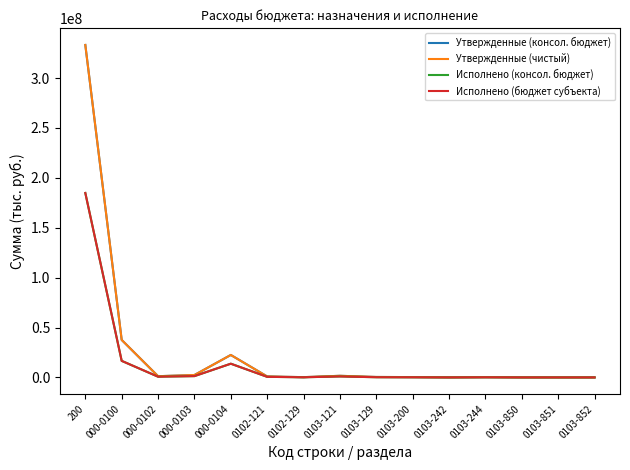

What is the difference between the highest and lowest values at 000-0103?

1101683.1